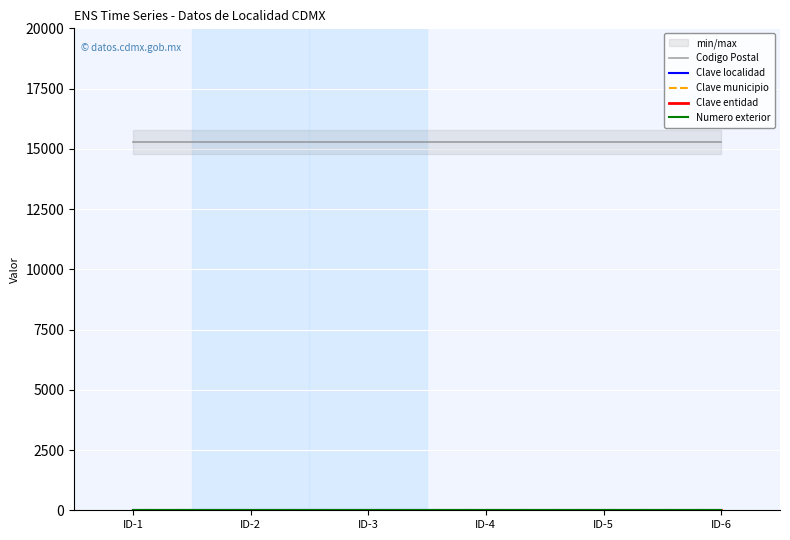

How many lines are shown in the chart?

5